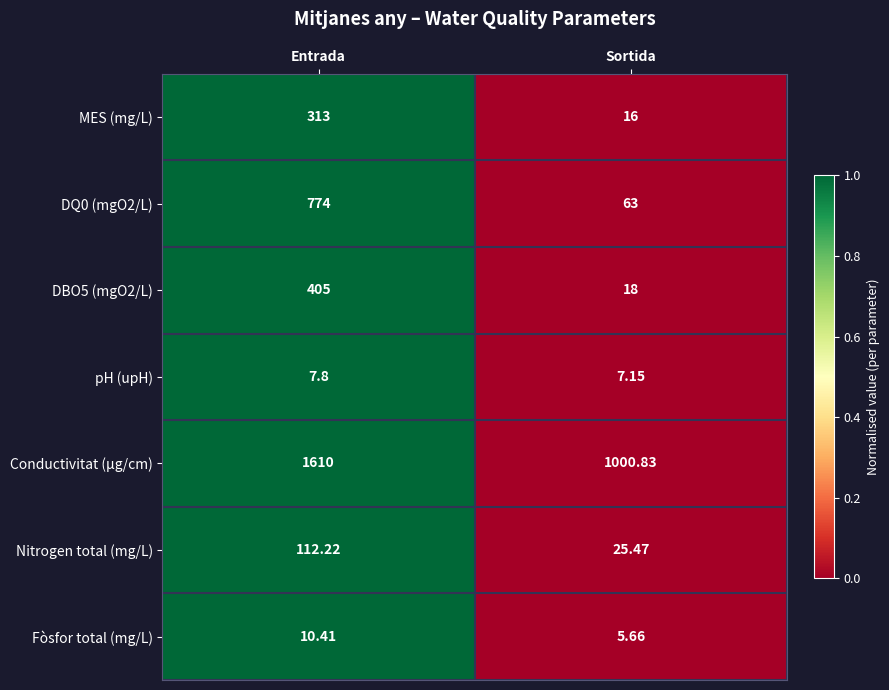

Which series changed the most between Entrada and Sortida?

DQ0 (mgO2/L)